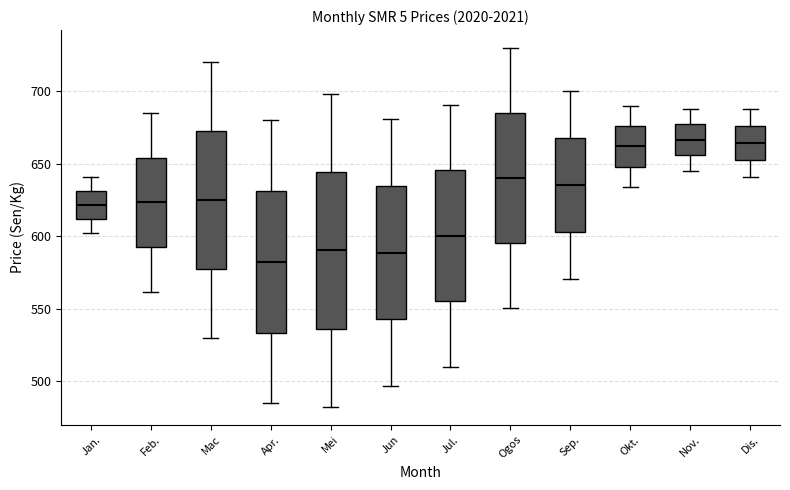

Where is the upper edge of the box for Apr. on the y-axis? The values are not printed on the chart, so give them approximately, as read against the axis.

630